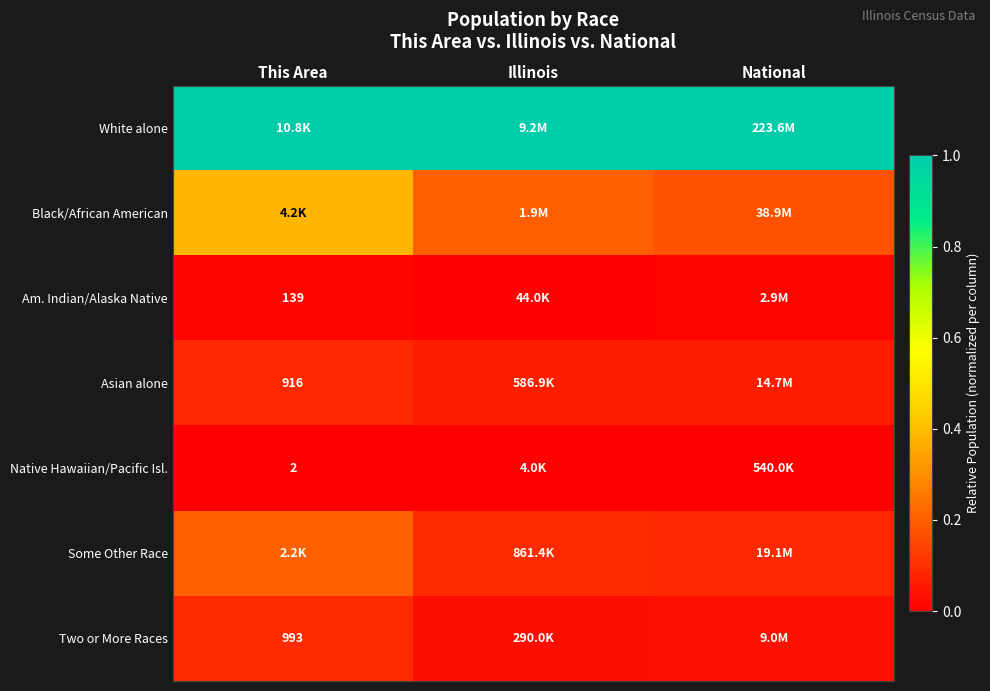

What value does the Some Other Race series have at This Area?

0.2